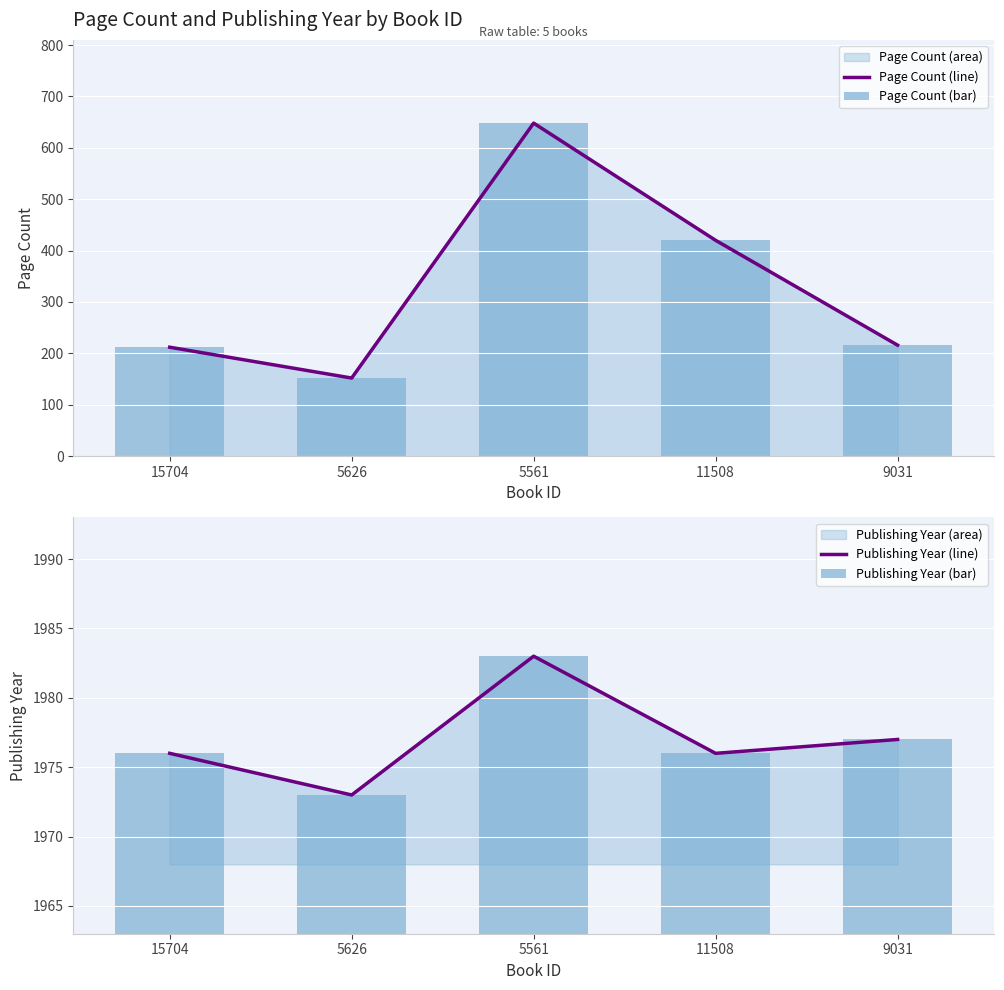

What is the total value across all series at 9031?

4386